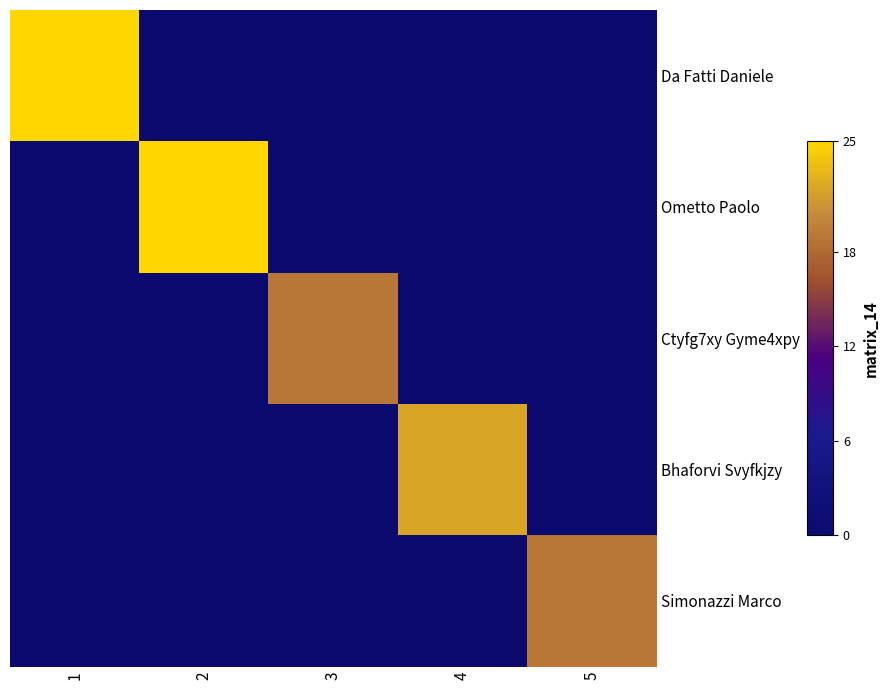

Which series has the largest total across all categories?

Da Fatti Daniele